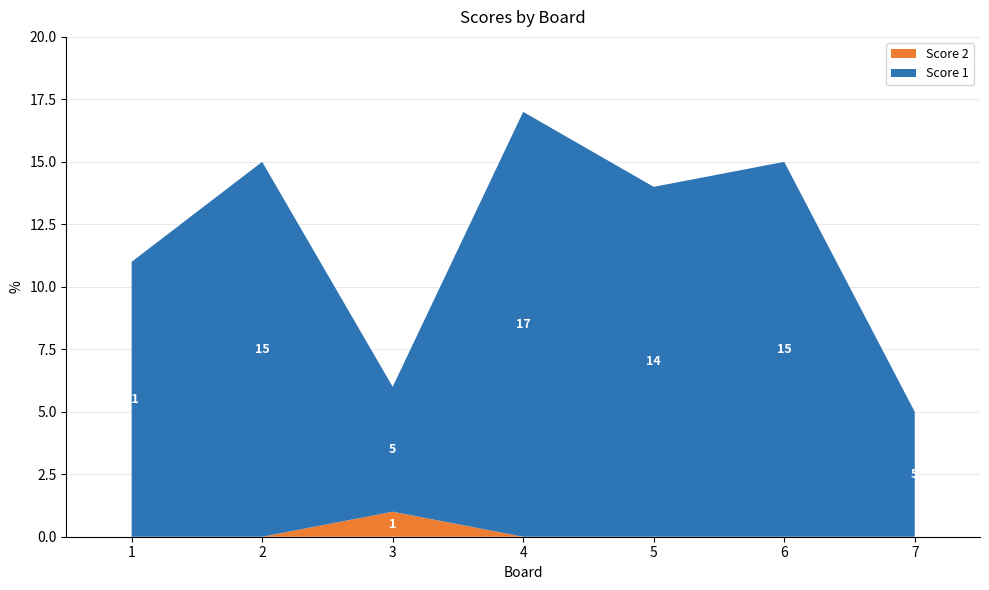

Reading left to right, extract all data points from this chart.

Score 1: 11	15	5	17	14	15	5
Score 2: 0	0	1	0	0	0	0